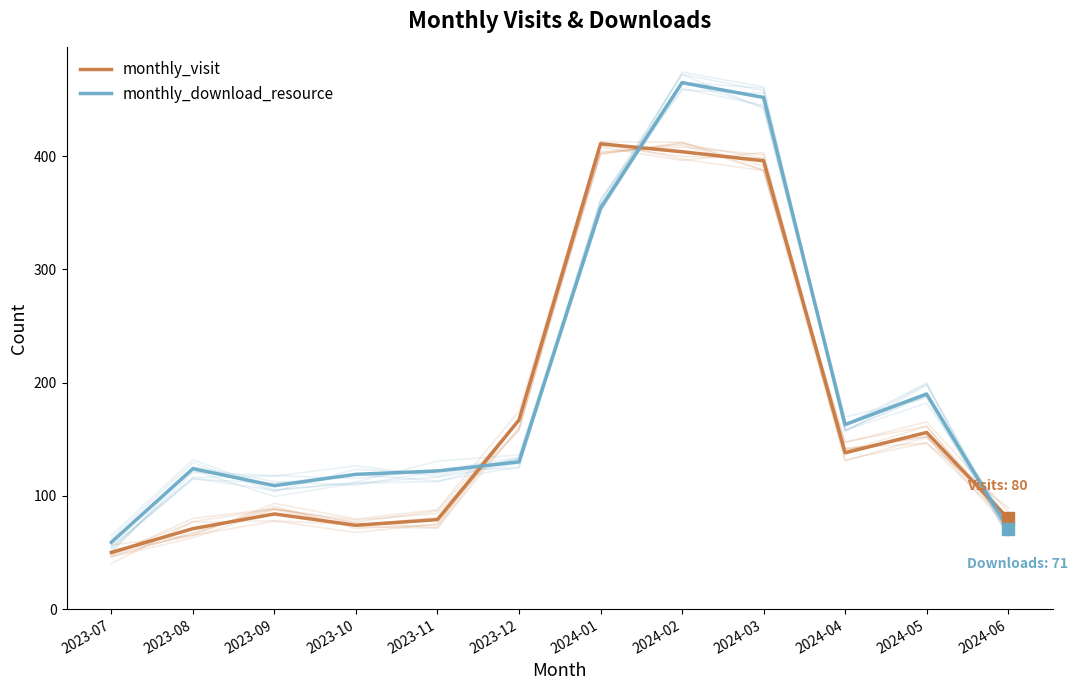

Which series reaches the minimum Y coordinate?

monthly_visit